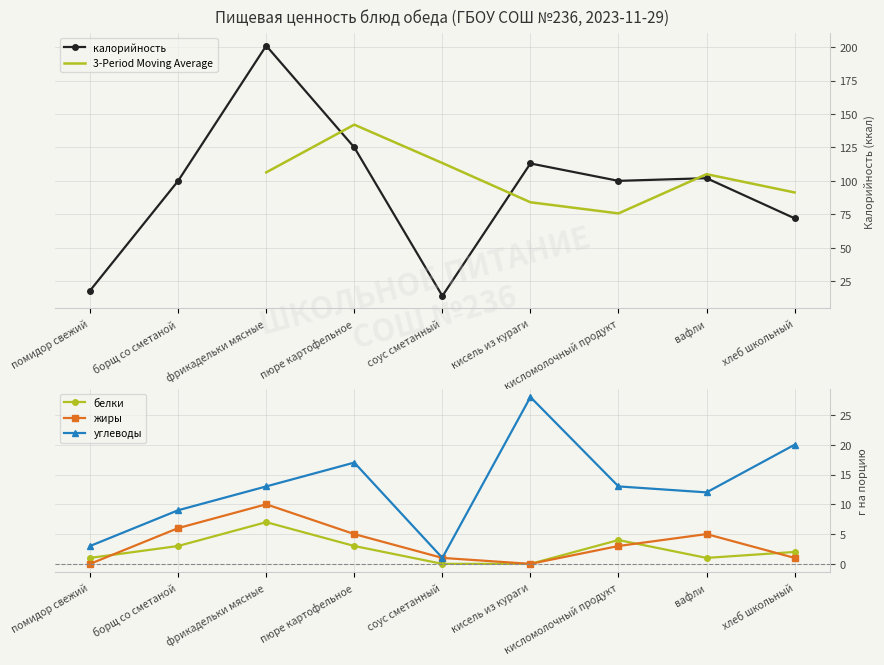

Reading left to right, transcribe all the data shown in this chart.

калорийность: помидор свежий=18	борщ со сметаной=100	фрикадельки мясные=201	пюре картофельное=125	соус сметанный=14	кисель из кураги=113	кисломолочный продукт=100	вафли=102	хлеб школьный=72
белки: помидор свежий=1	борщ со сметаной=3	фрикадельки мясные=7	пюре картофельное=3	соус сметанный=0	кисель из кураги=0	кисломолочный продукт=4	вафли=1	хлеб школьный=2
жиры: помидор свежий=0	борщ со сметаной=6	фрикадельки мясные=10	пюре картофельное=5	соус сметанный=1	кисель из кураги=0	кисломолочный продукт=3	вафли=5	хлеб школьный=1
углеводы: помидор свежий=3	борщ со сметаной=9	фрикадельки мясные=13	пюре картофельное=17	соус сметанный=1	кисель из кураги=28	кисломолочный продукт=13	вафли=12	хлеб школьный=20